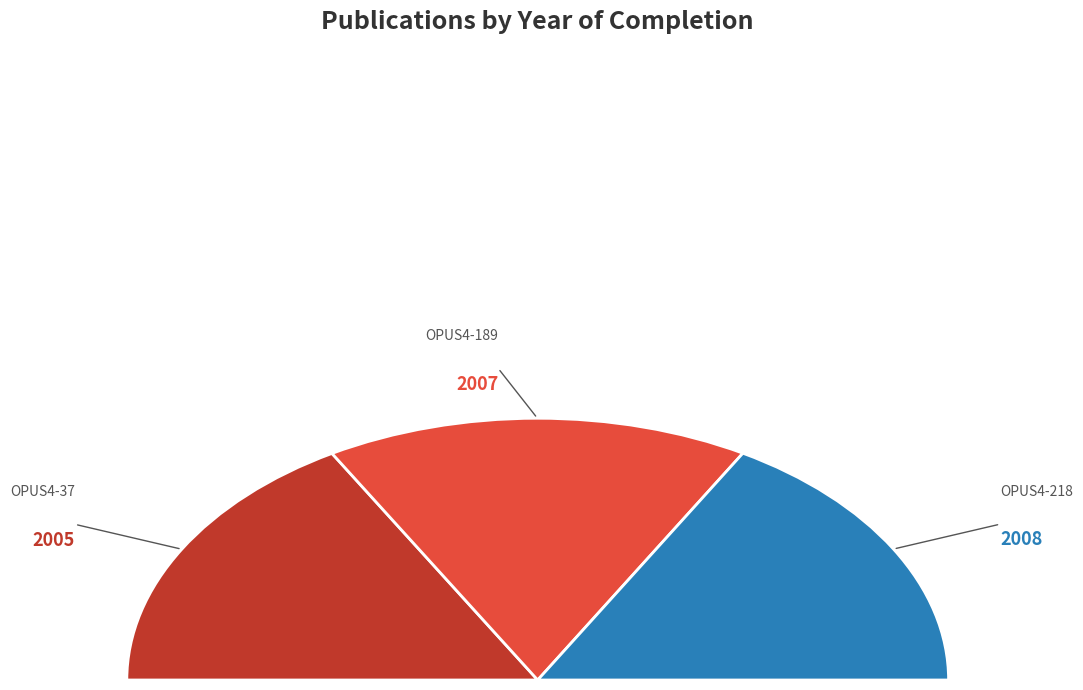

Is there a majority slice in this chart?

No